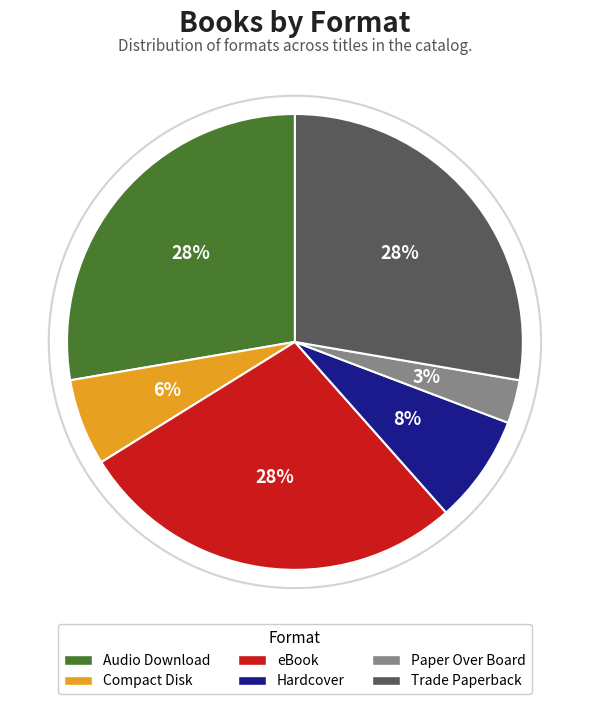

Between Compact Disk and Hardcover, which is larger?

Hardcover